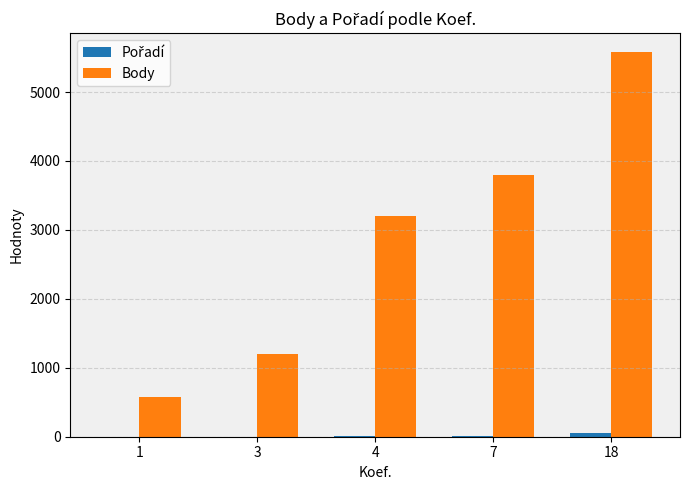

True or false: Body has a value of 5575 at 18.

True